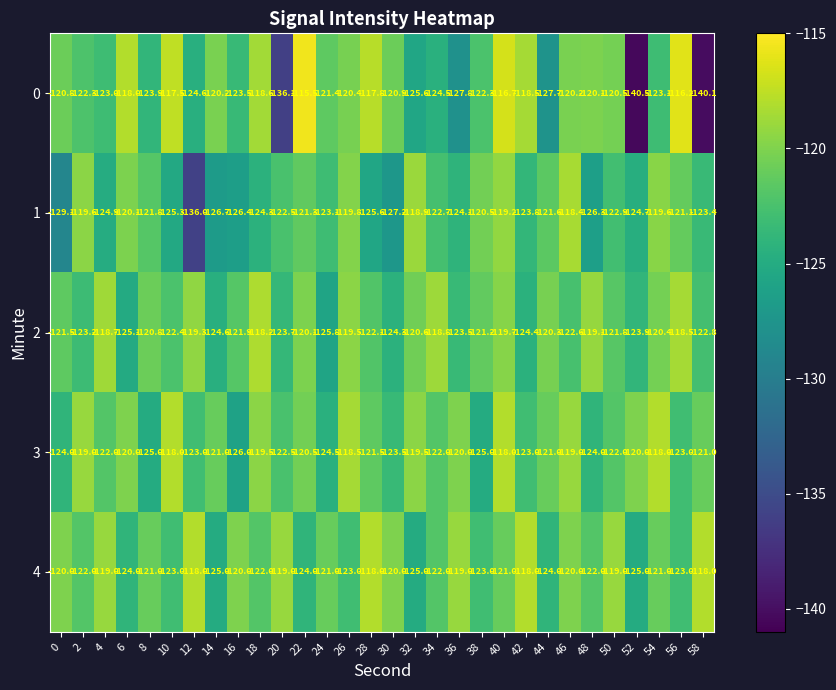

Rank the series at 30 from highest to lowest value.

4, 0, 3, 2, 1